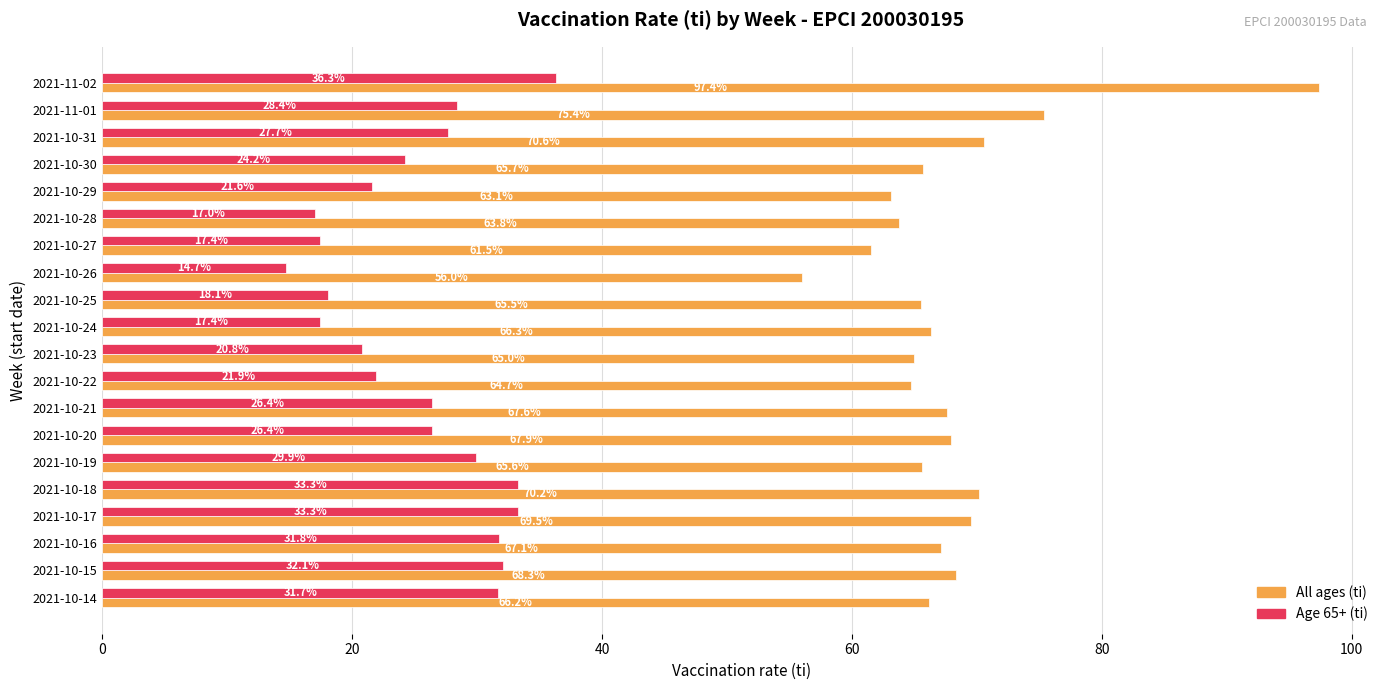

How many data points in Age 65+ (ti) are less than 26?

9